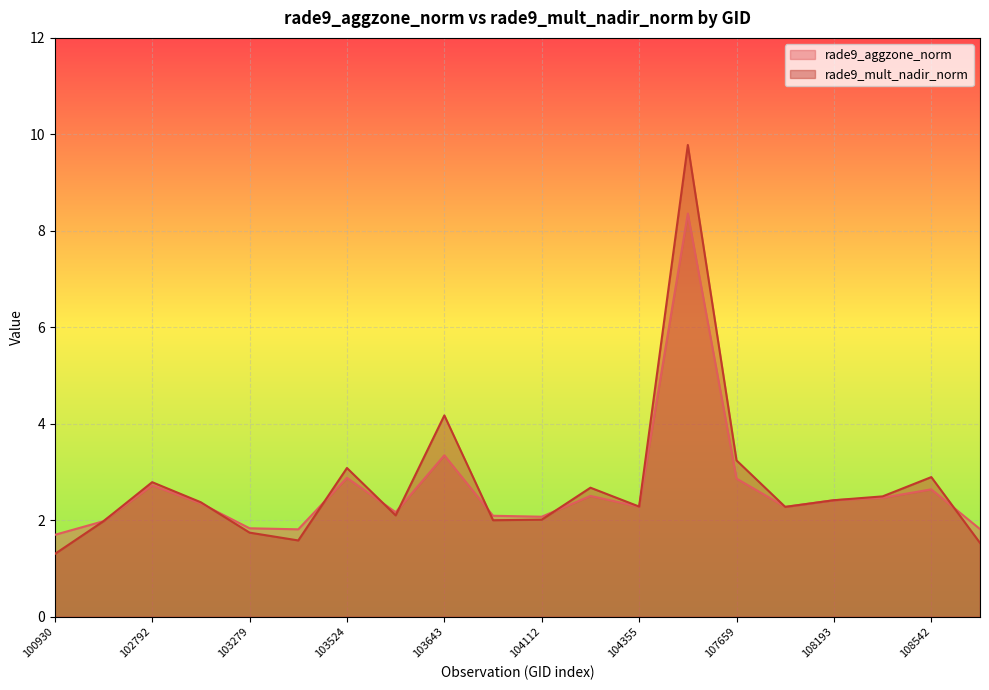

What is the total value across all series at 100930?

3.0